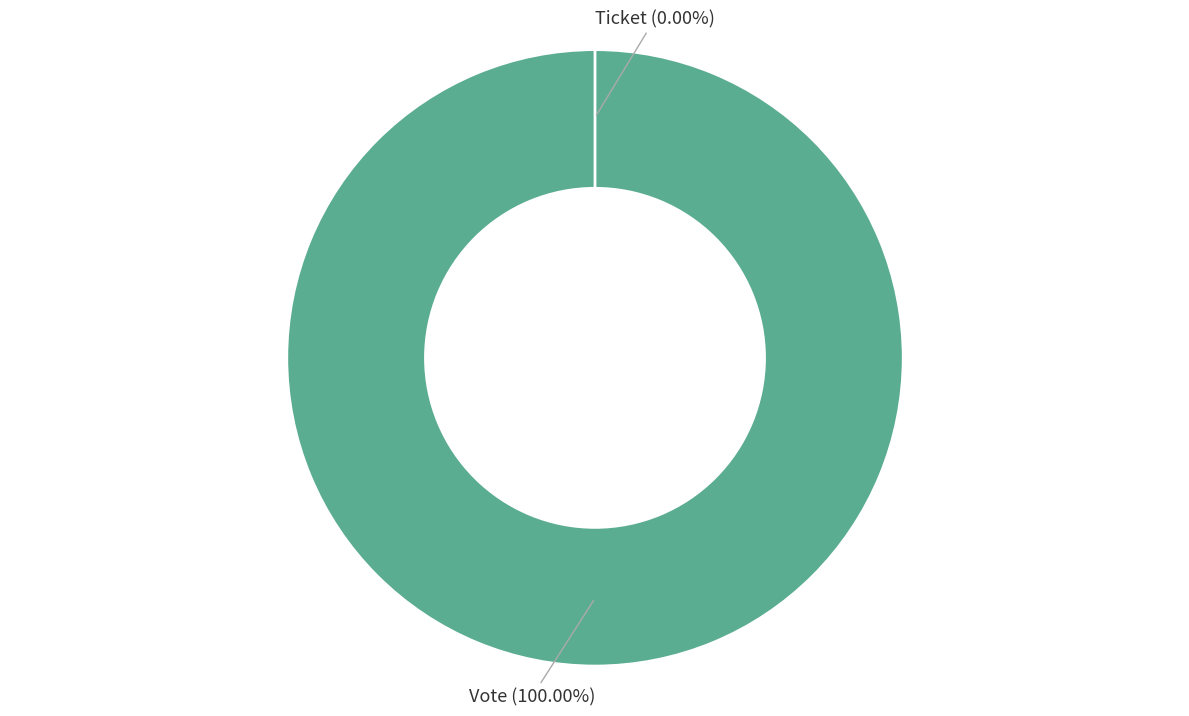

Does Vote represent more than half of the total?

Yes